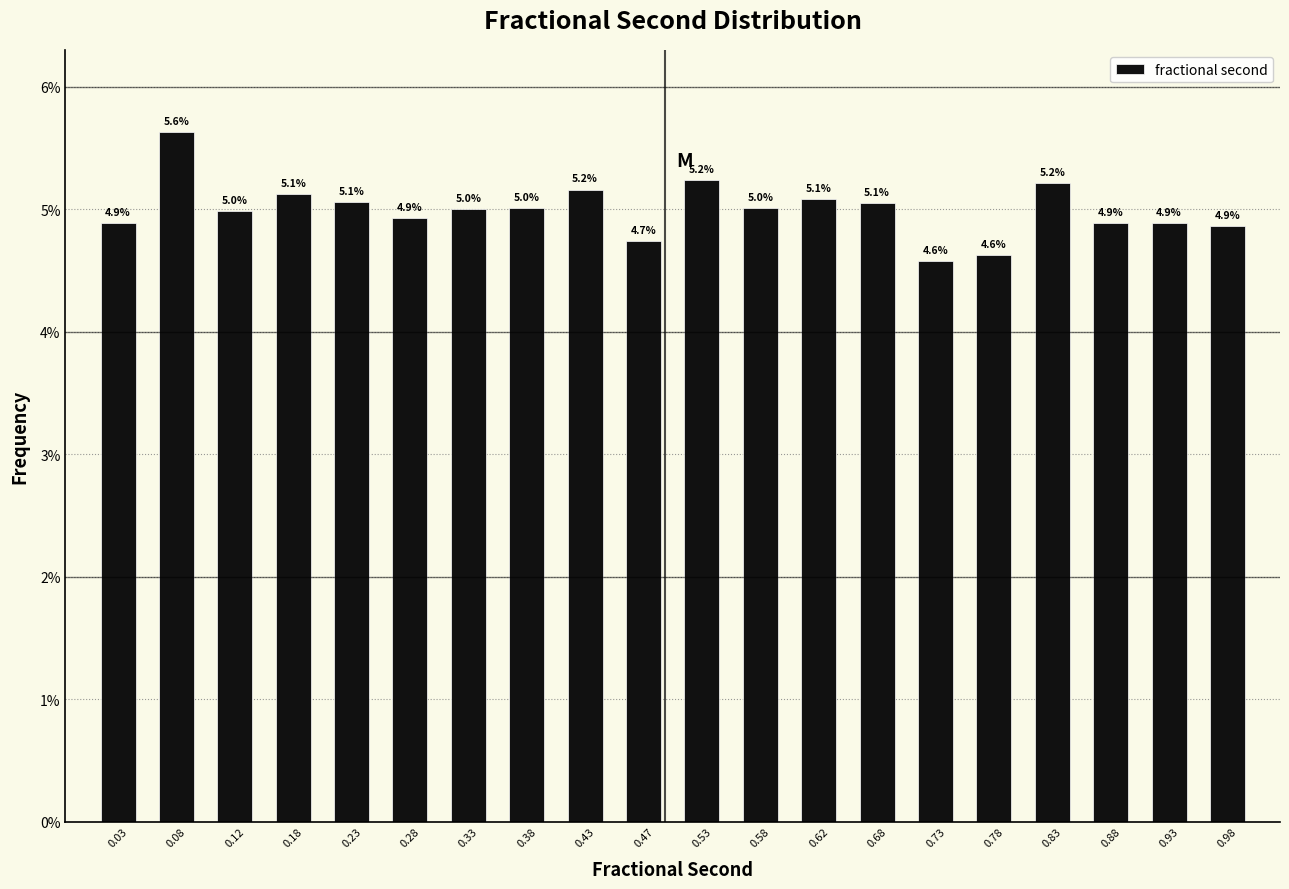

Over which range of the x-axis is the bar tallest?

0.05 to 0.10